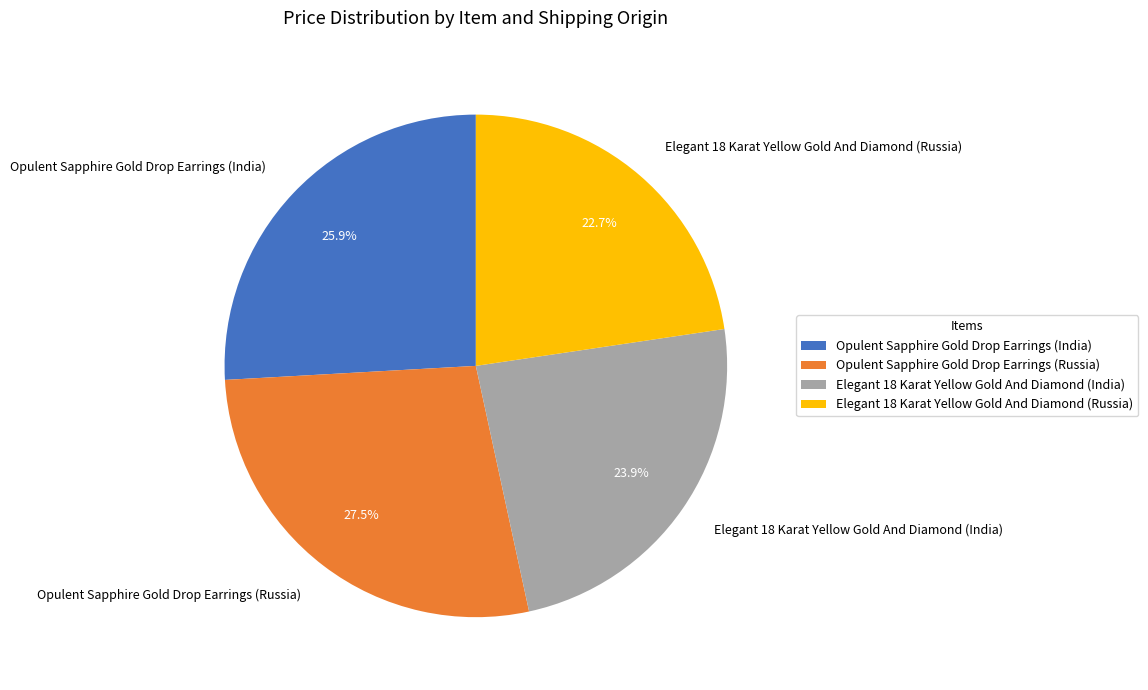

What percentage is the Opulent Sapphire Gold Drop Earrings (India) slice, to the nearest percent?

26%